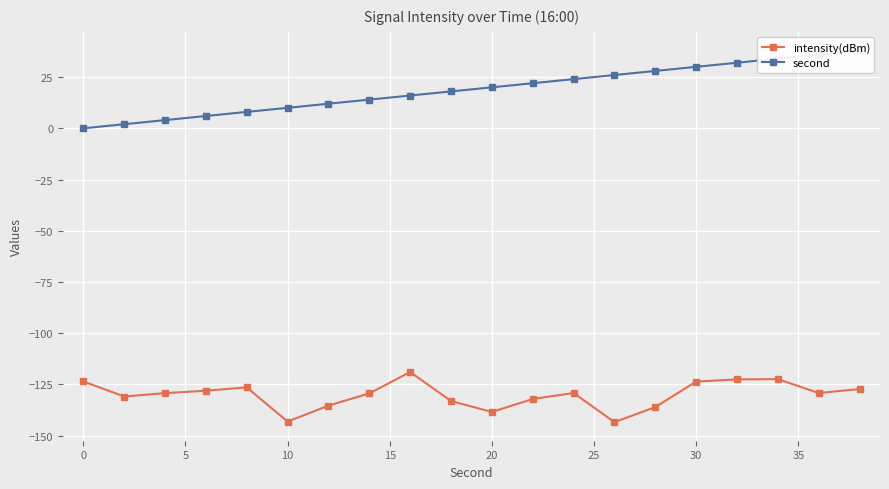

Rank the series by their maximum value, from highest to lowest.

second, intensity(dBm)